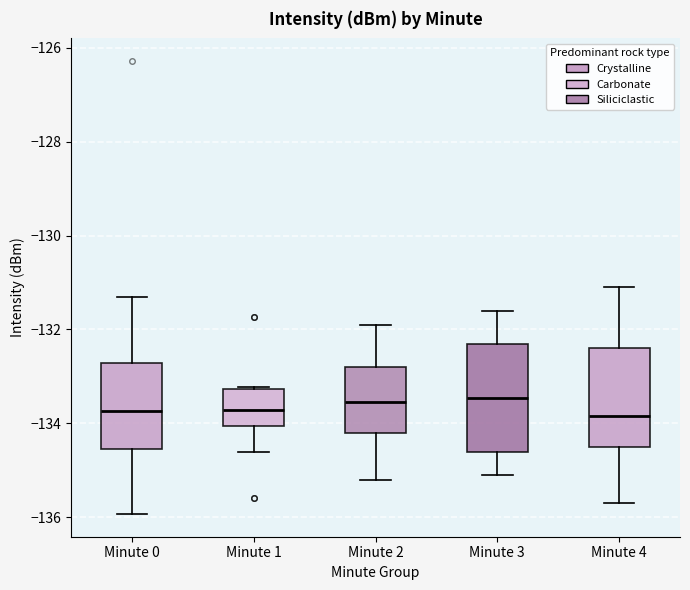

Reading left to right, transcribe this box plot: for each box, give where its median line is, the range the box spans, and where its two whiskers end, as read against the y-axis. The values are not printed on the chart, so give them approximately, as read against the axis.

Minute 0: median -133.8, box -134.6 to -132.8, whiskers -136.0 to -131.4
Minute 1: median -133.8, box -134.0 to -133.2, whiskers -134.6 to -133.2
Minute 2: median -133.6, box -134.2 to -132.8, whiskers -135.2 to -131.8
Minute 3: median -133.4, box -134.6 to -132.2, whiskers -135.0 to -131.6
Minute 4: median -133.8, box -134.4 to -132.4, whiskers -135.6 to -131.0